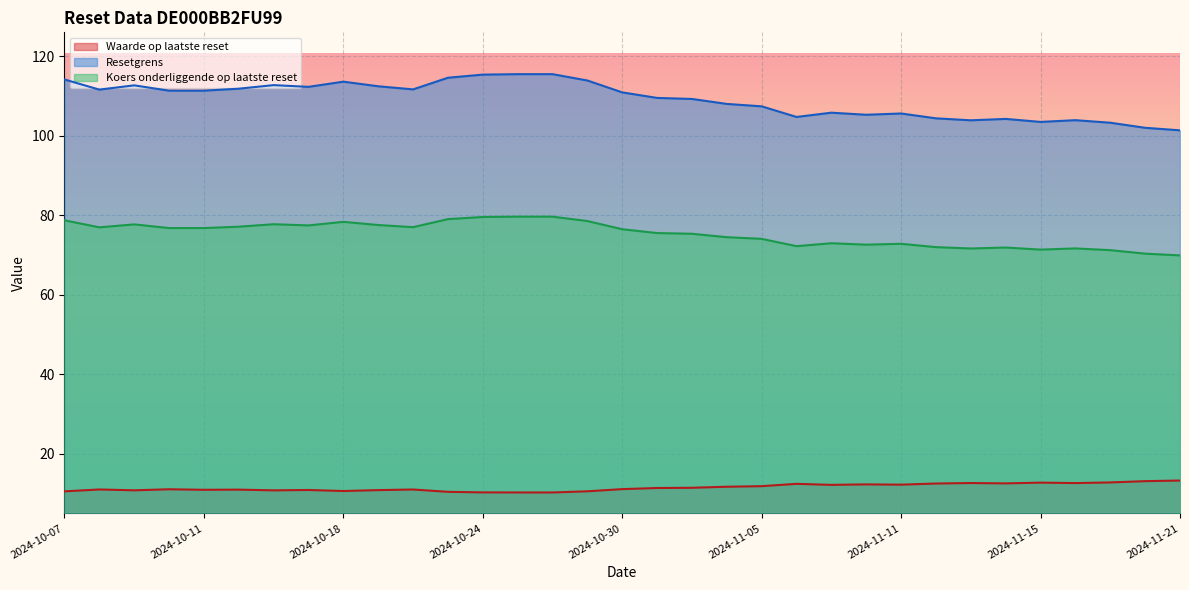

List the labels in order of Resetgrens value, largest first.

2024-10-25, 2024-10-28, 2024-10-24, 2024-10-23, 2024-10-07, 2024-10-29, 2024-10-18, 2024-10-15, 2024-10-09, 2024-10-21, 2024-10-16, 2024-10-14, 2024-10-22, 2024-10-08, 2024-10-10, 2024-10-11, 2024-10-30, 2024-10-31, 2024-11-01, 2024-11-04, 2024-11-05, 2024-11-07, 2024-11-11, 2024-11-08, 2024-11-06, 2024-11-12, 2024-11-14, 2024-11-18, 2024-11-13, 2024-11-15, 2024-11-19, 2024-11-20, 2024-11-21